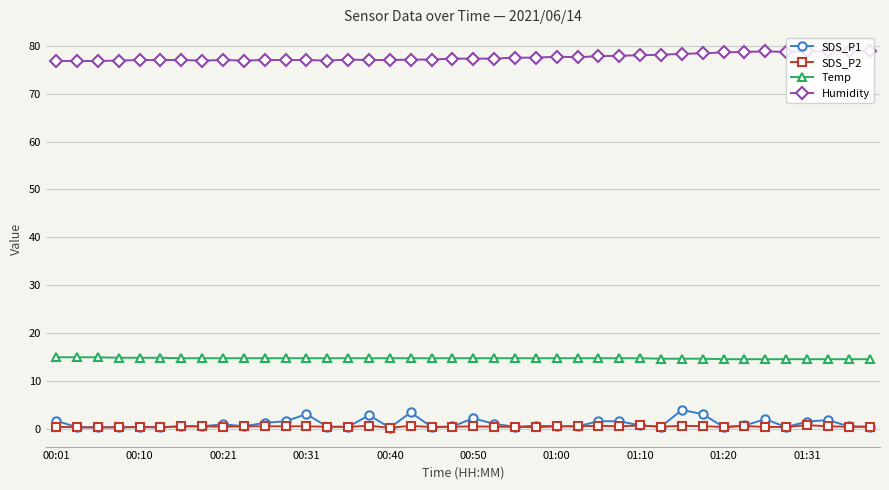

True or false: SDS_P2 has more than 0 interior local peaks.

True